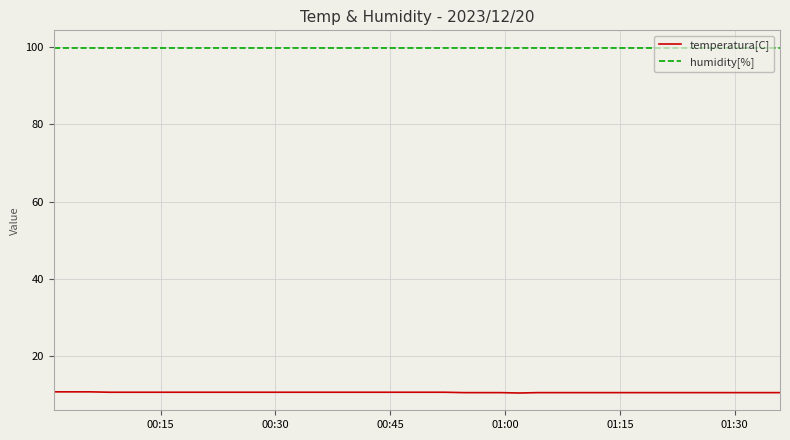

List the series in order of their peak value, highest first.

humidity[%], temperatura[C]